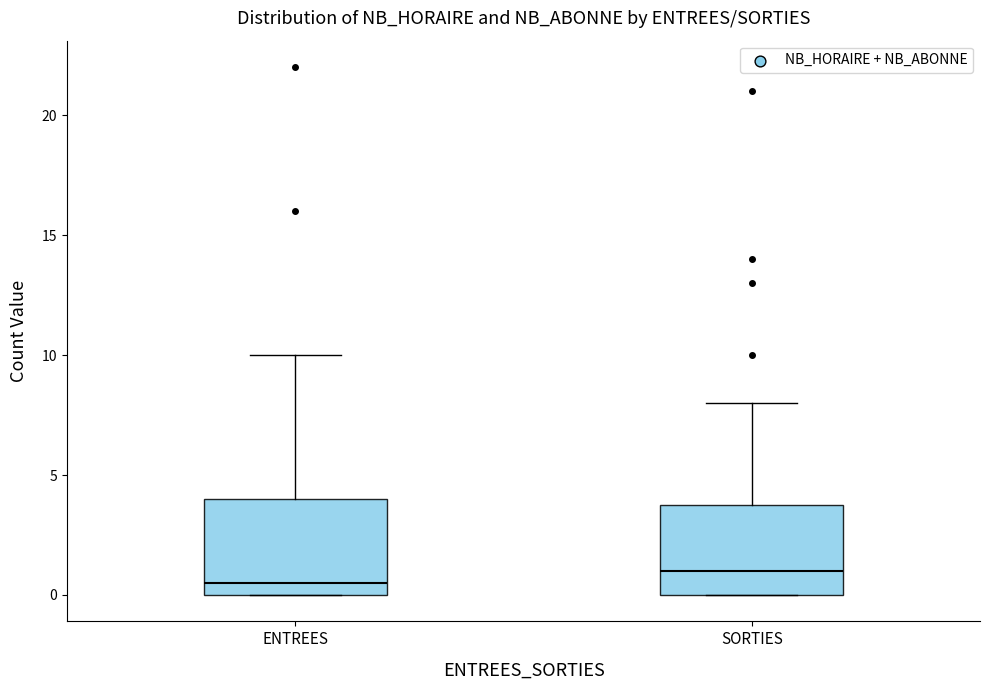

Which box has the lowest median line?

ENTREES